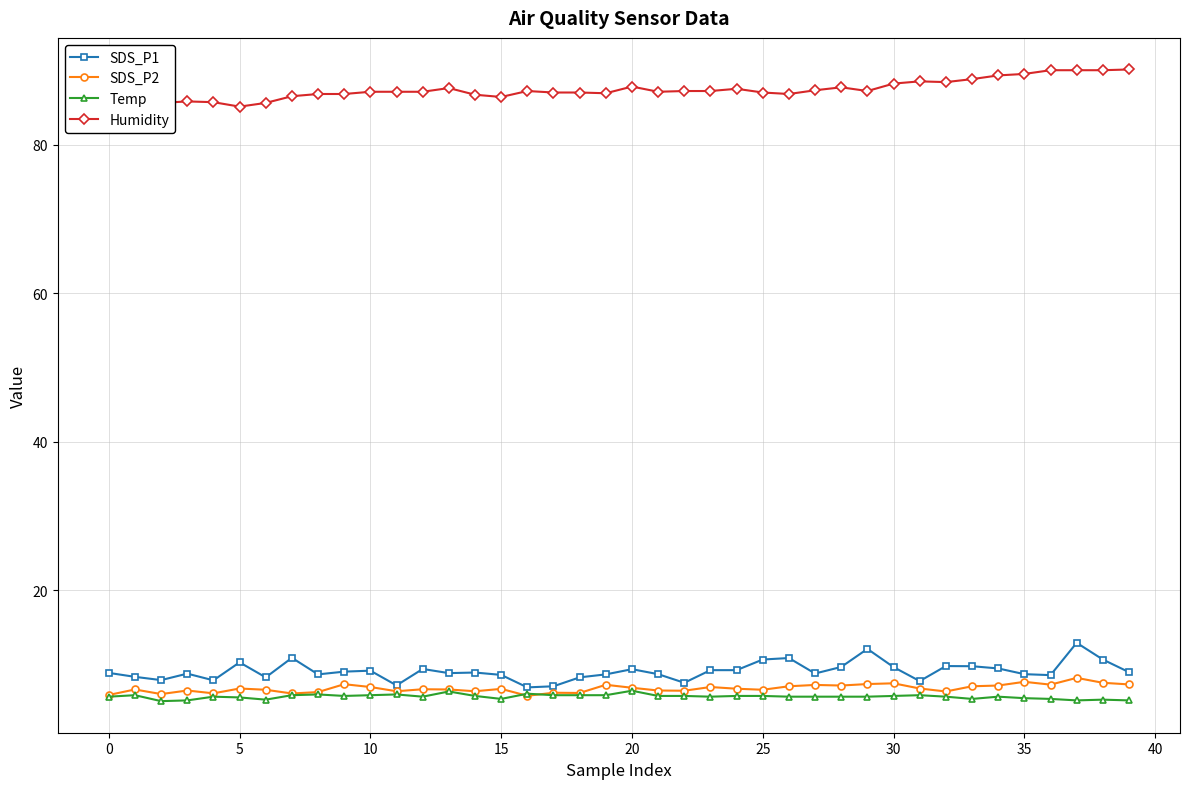

What is the value of the Temp point at the 1st from the left?

5.7